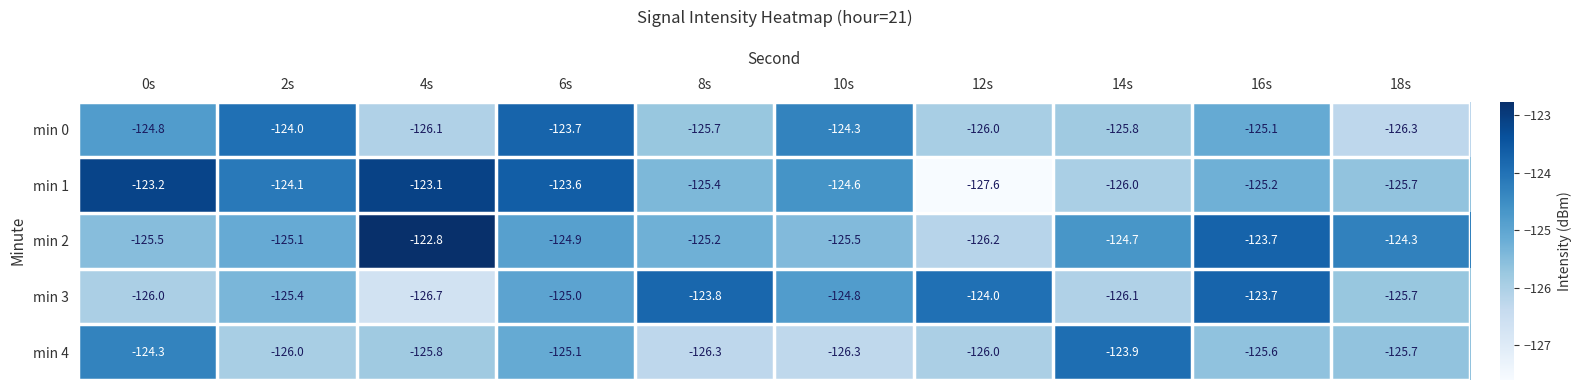

Which series changed the most between 2s and 6s?

min 4